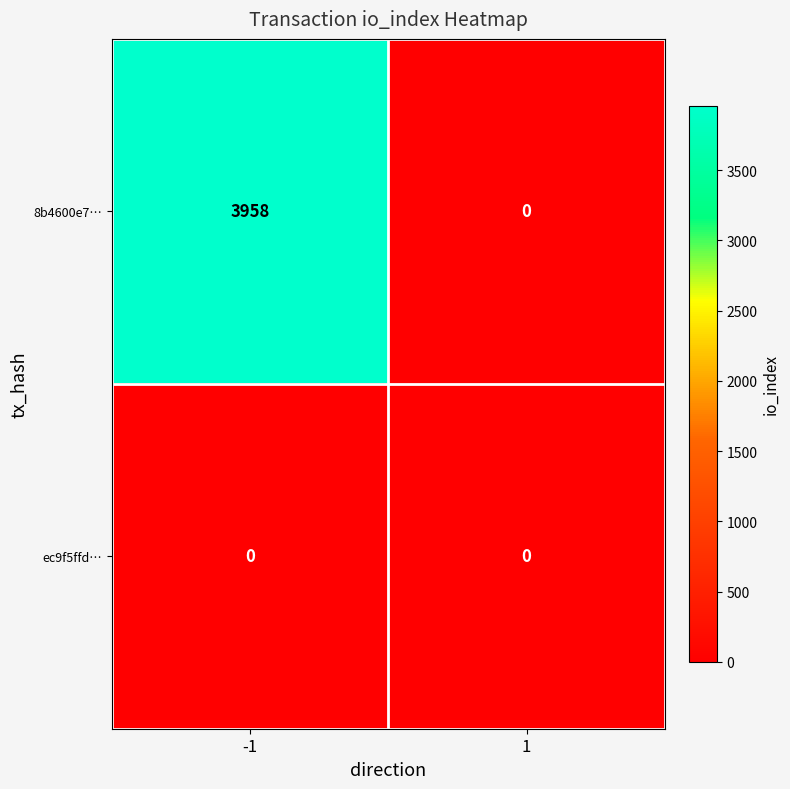

Which series has the largest total across all categories?

8b4600e7…